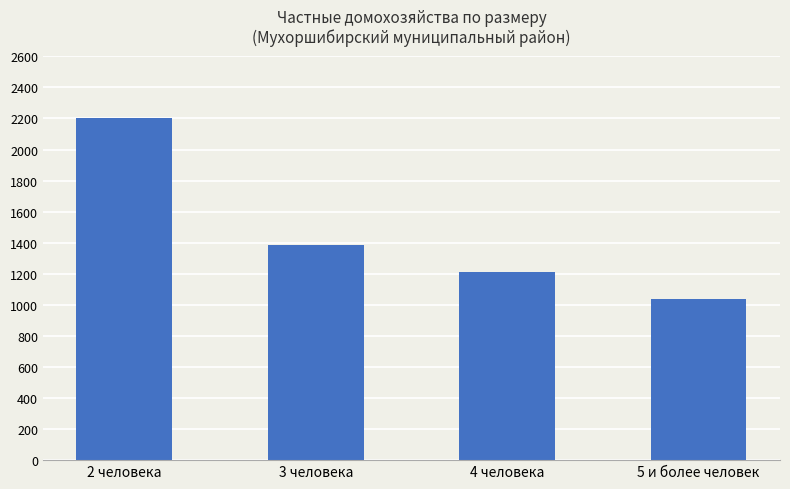

What is the value of the 2nd bar from the left?

1383